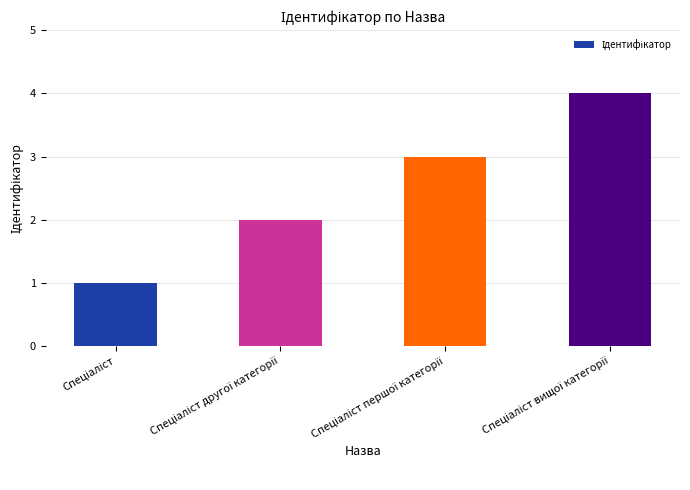

What is the smallest value displayed?

1